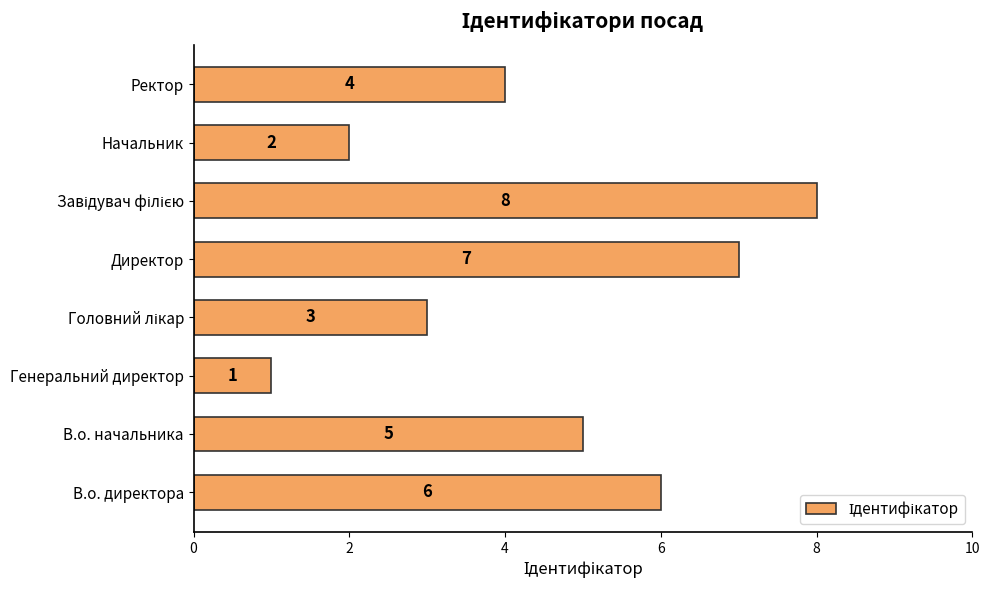

Between Директор and В.о. начальника, which is larger?

Директор